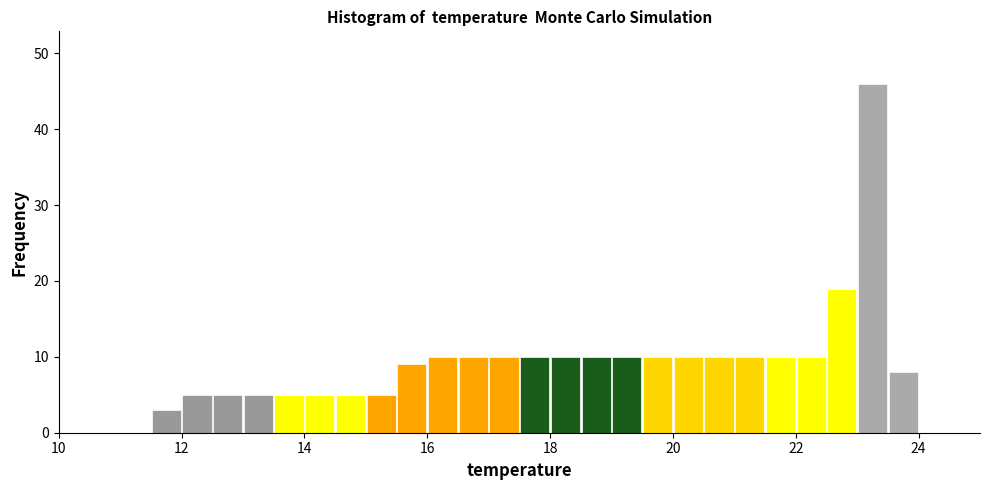

Read against the x-axis, roughly where is the centre of the tallest bar?

23.2